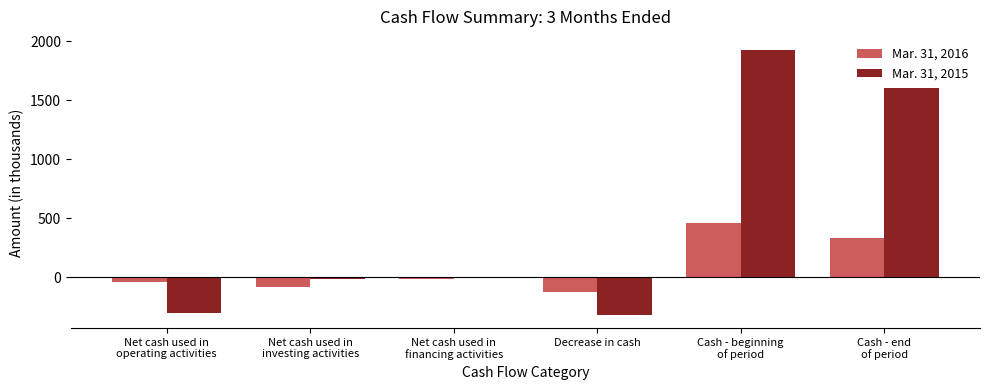

What is the highest value of the Mar. 31, 2015 series?

1923